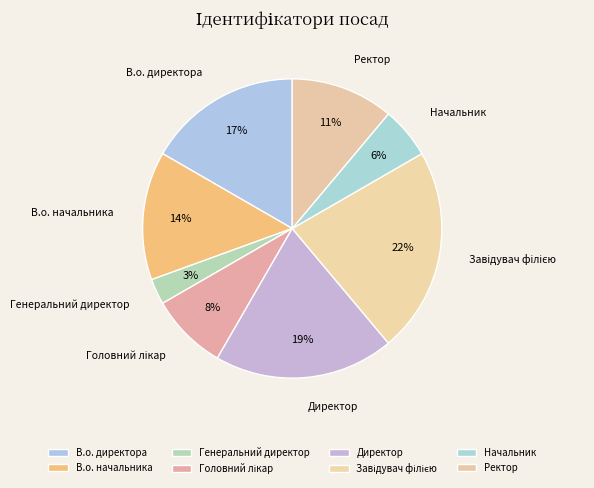

How many slices are in this pie chart?

8